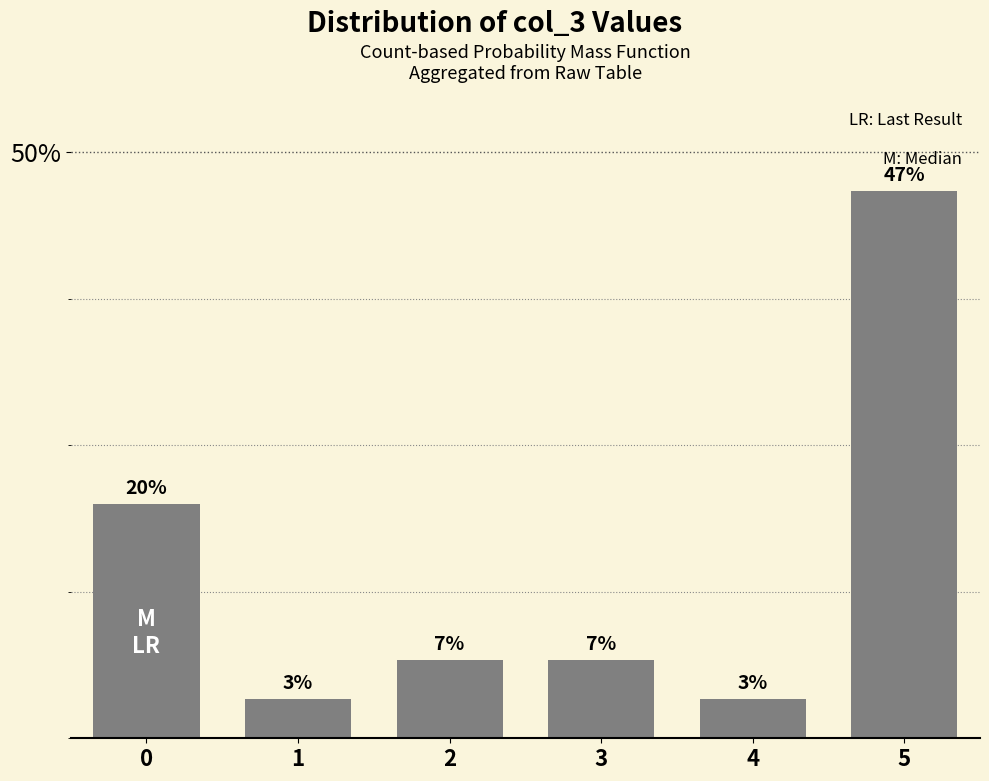

What is the change in value from 0 to 1?

-16.7